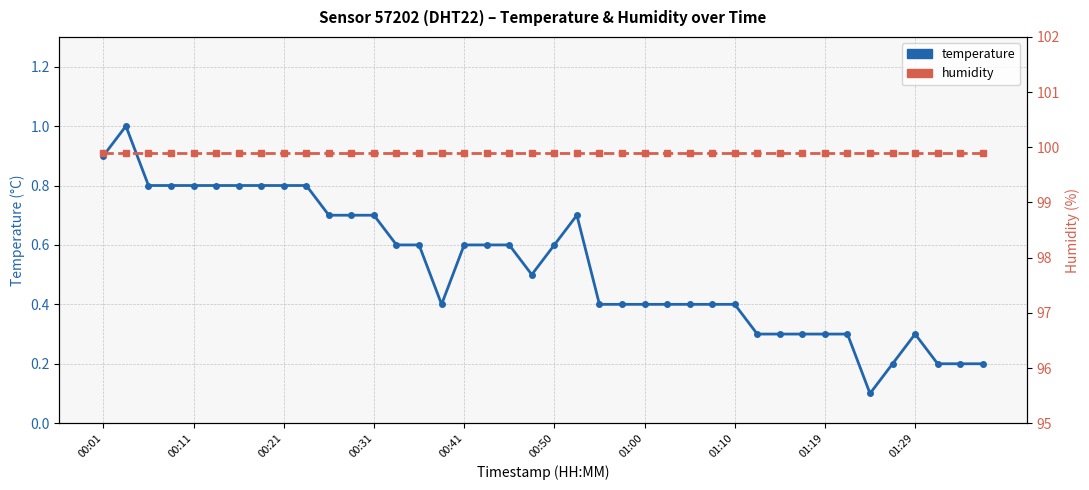

What is the sum of the temperature values at 38 and 12?

0.9